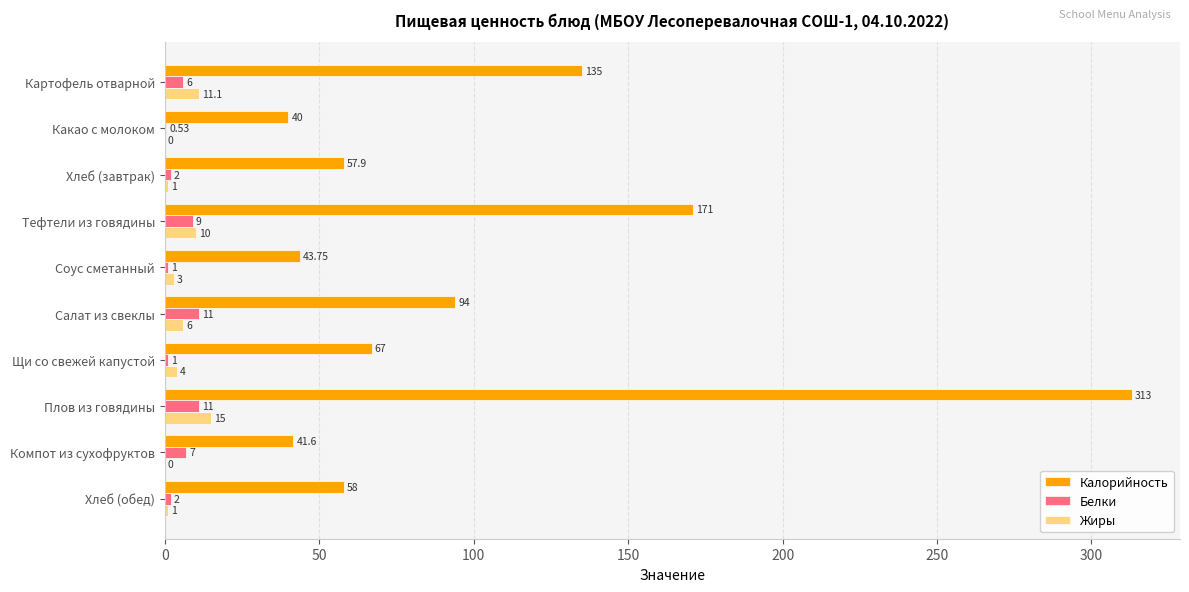

Which series has the largest total across all categories?

Калорийность